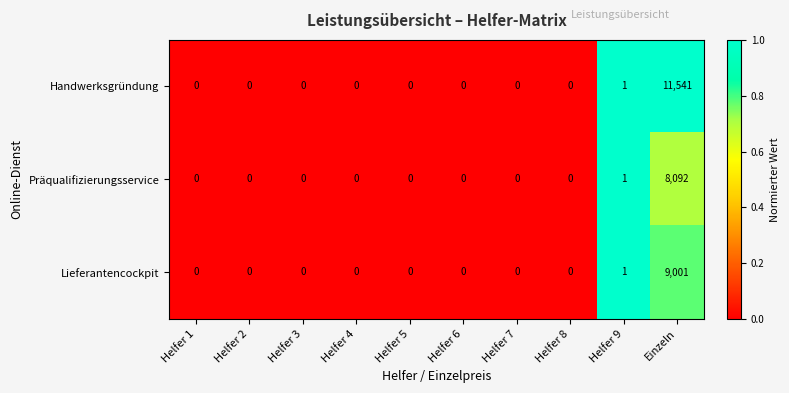

Count the number of categories in the chart.

10